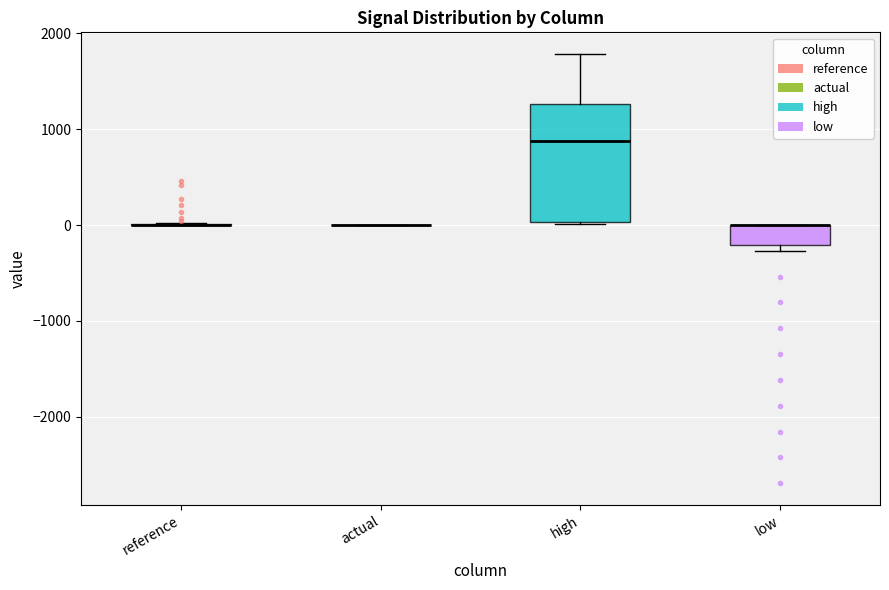

Comparing the boxes themselves (not the whiskers), which one is the tallest?

high